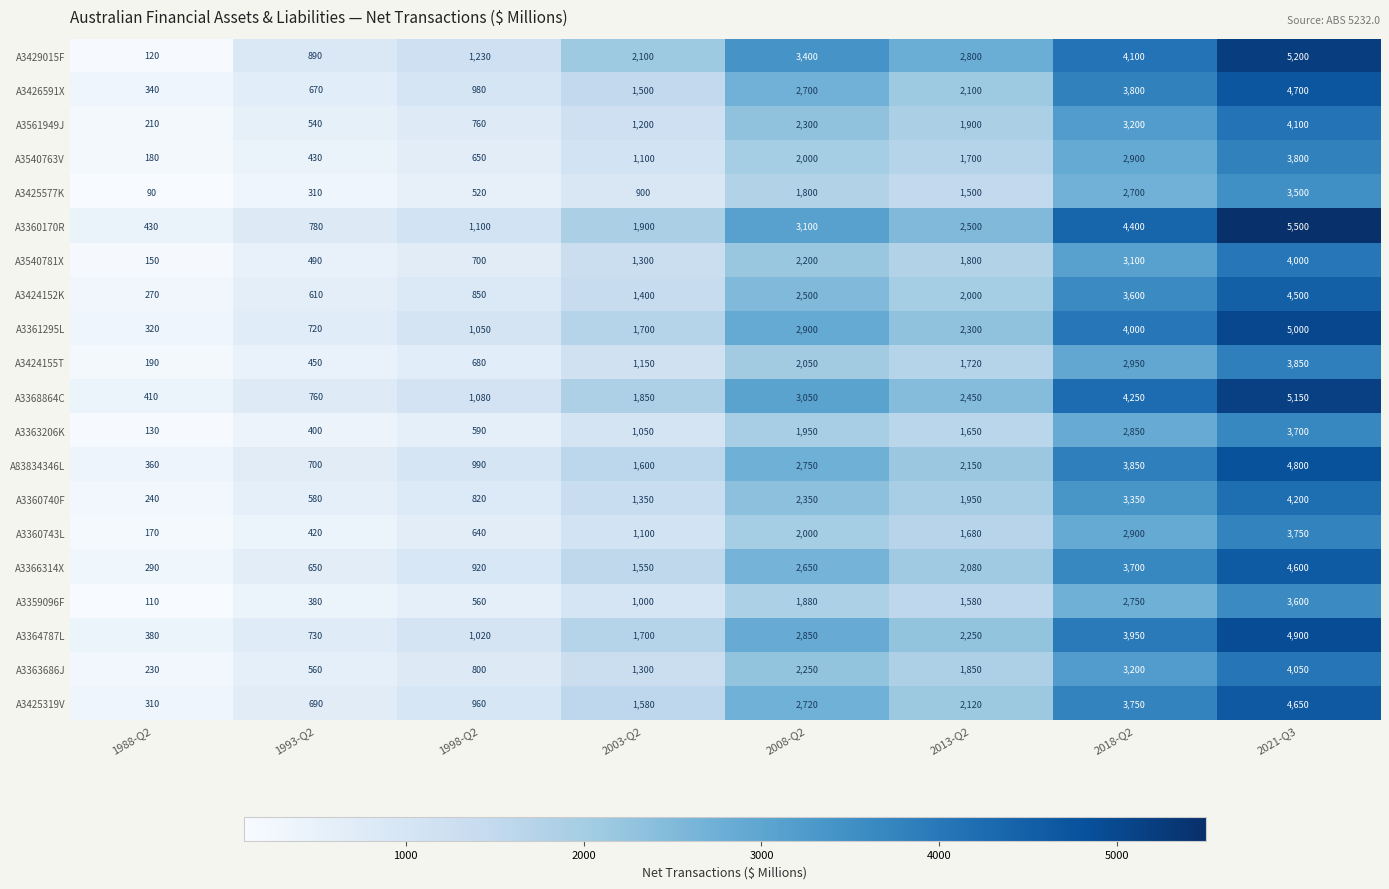

The A3366314X series shows 1300 at 2008-Q2. True or false?

False